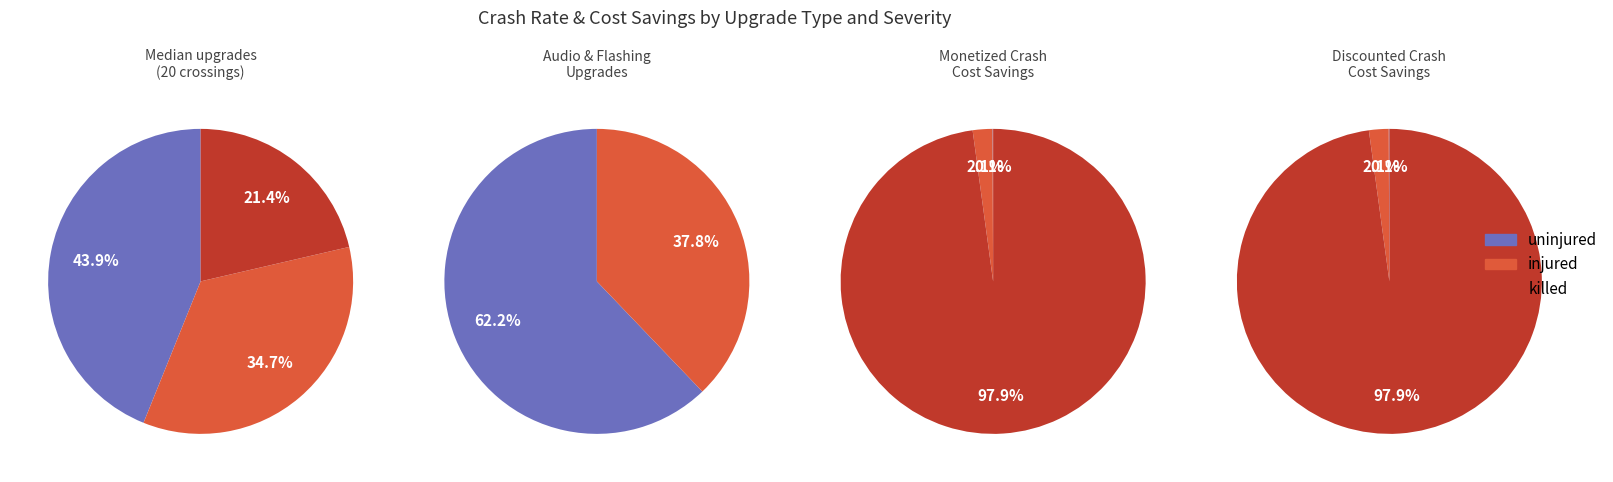

To the nearest percent, what is the combined percentage of uninjured and injured?

100%